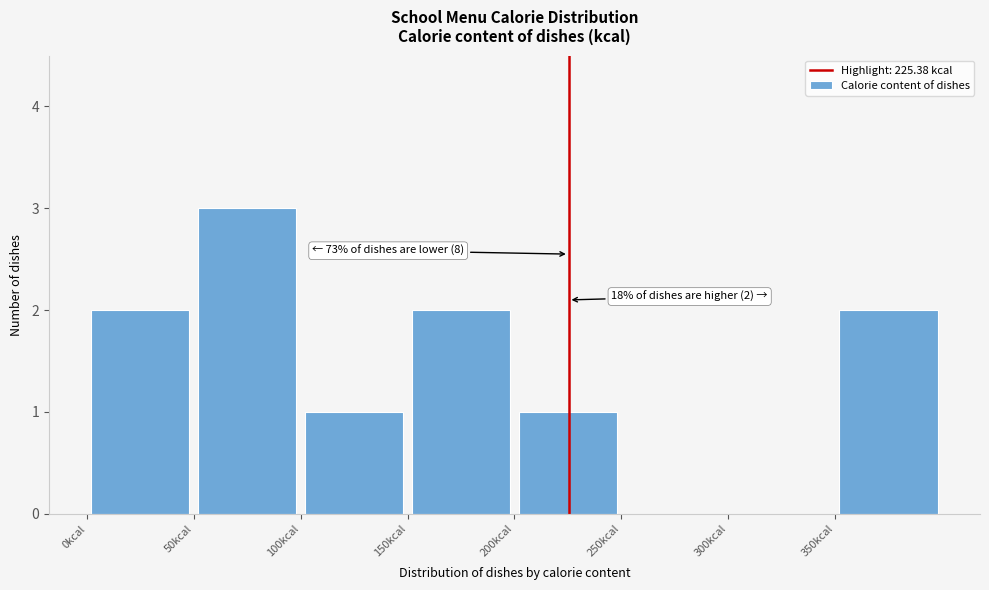

Over which range of the x-axis is the bar tallest?

50 to 100